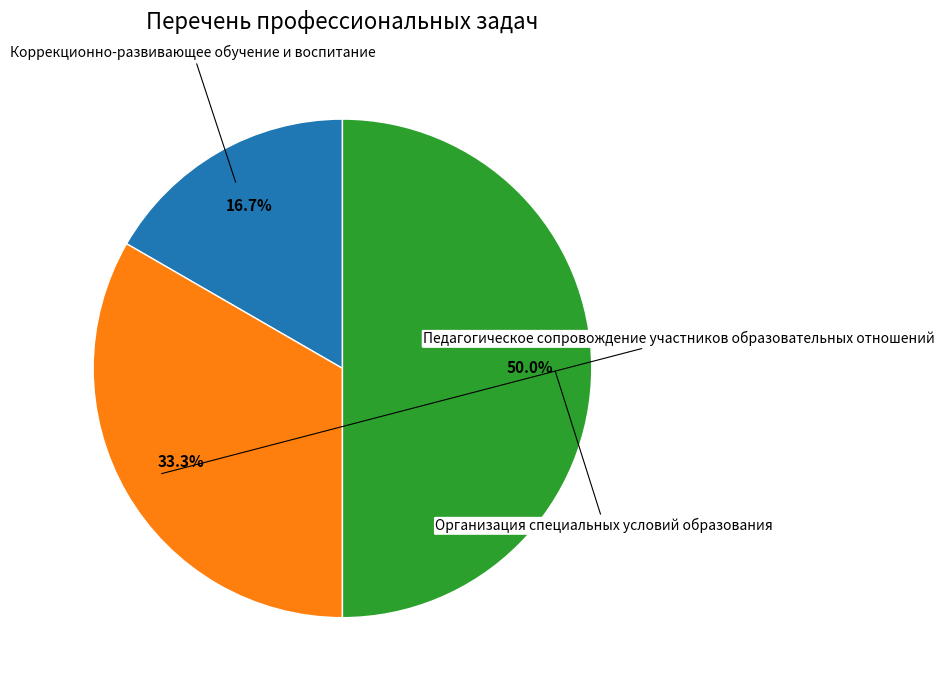

Which slice is the smallest?

Коррекционно-развивающее обучение и воспитание